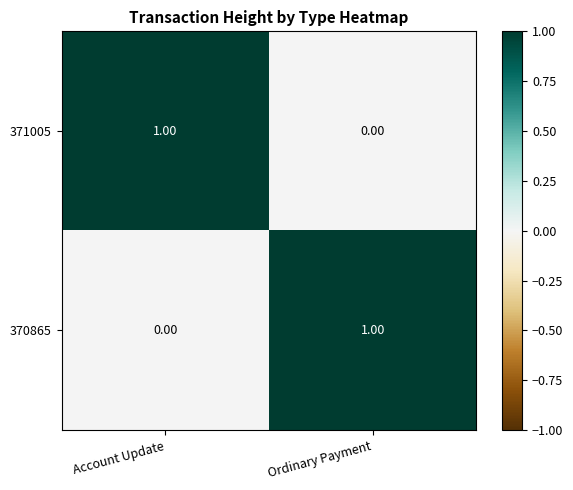

Where is 371005 nearest to the value 0?

Ordinary Payment